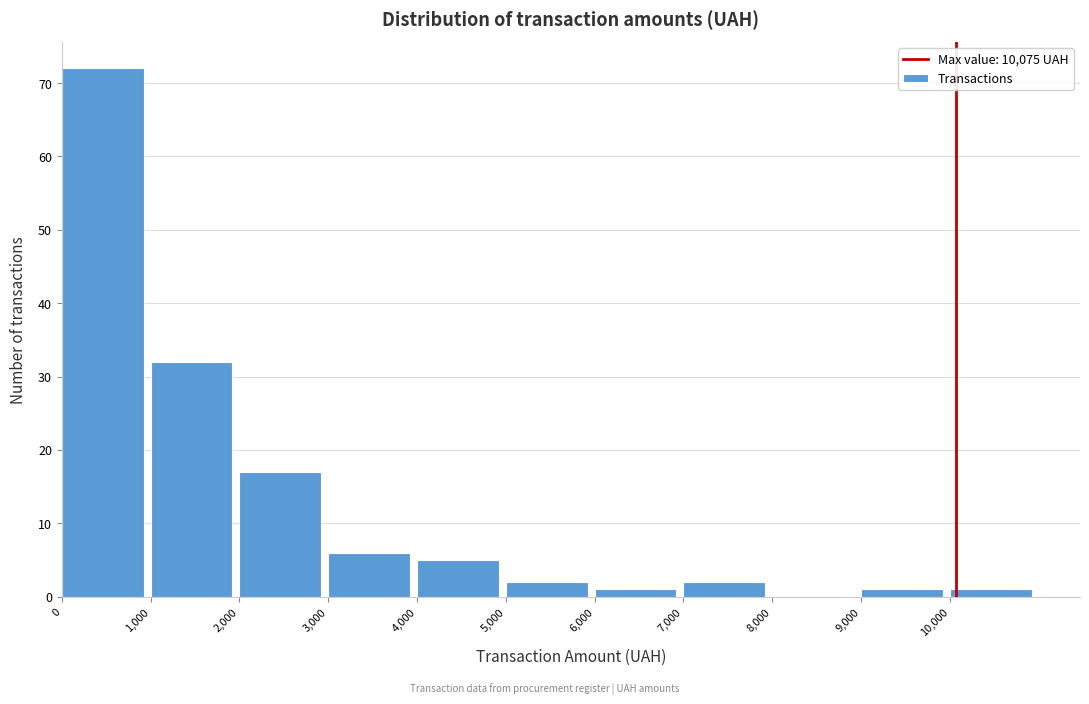

Which range on the x-axis has the tallest bar?

0 to 1000